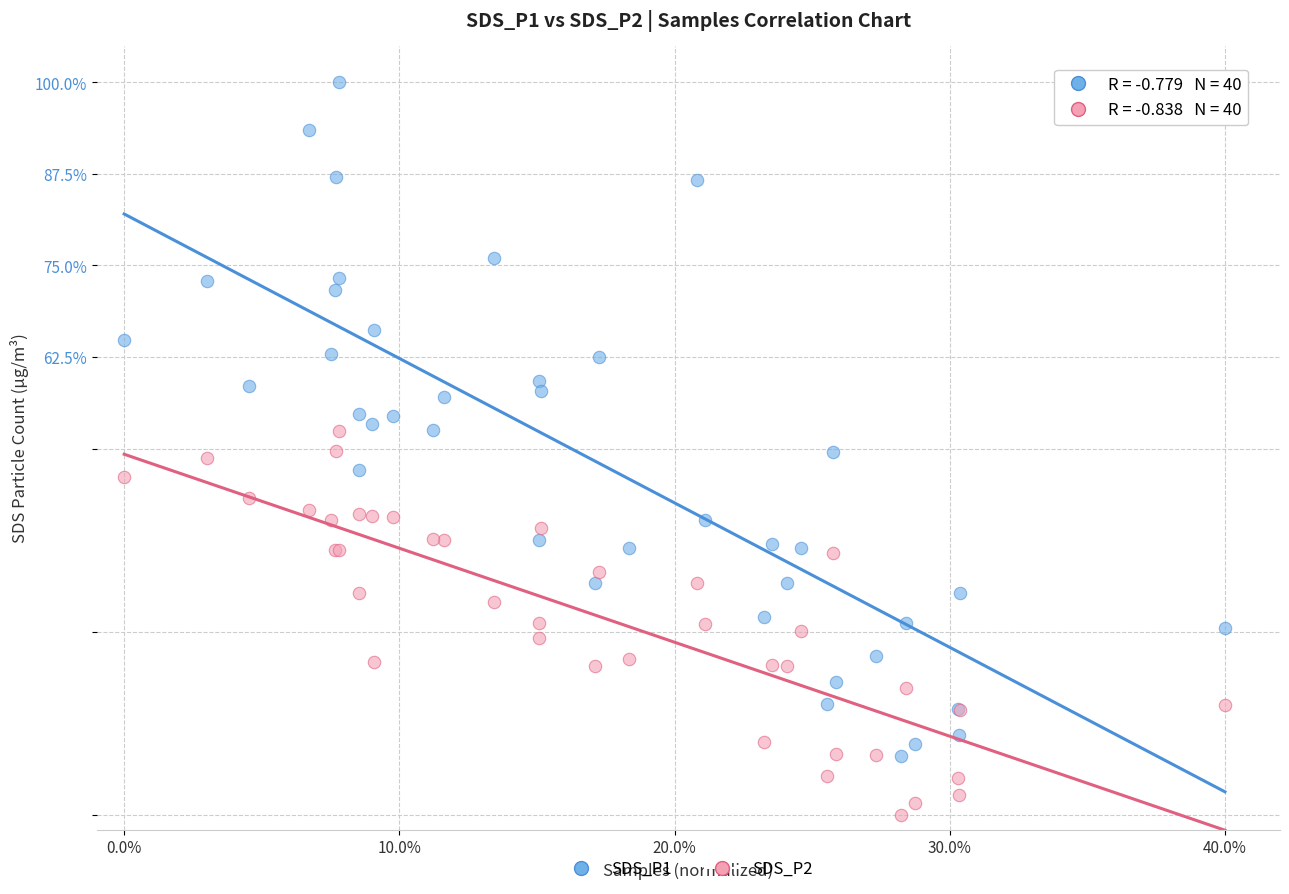

Which series has the widest spread of Y values?

SDS_P1